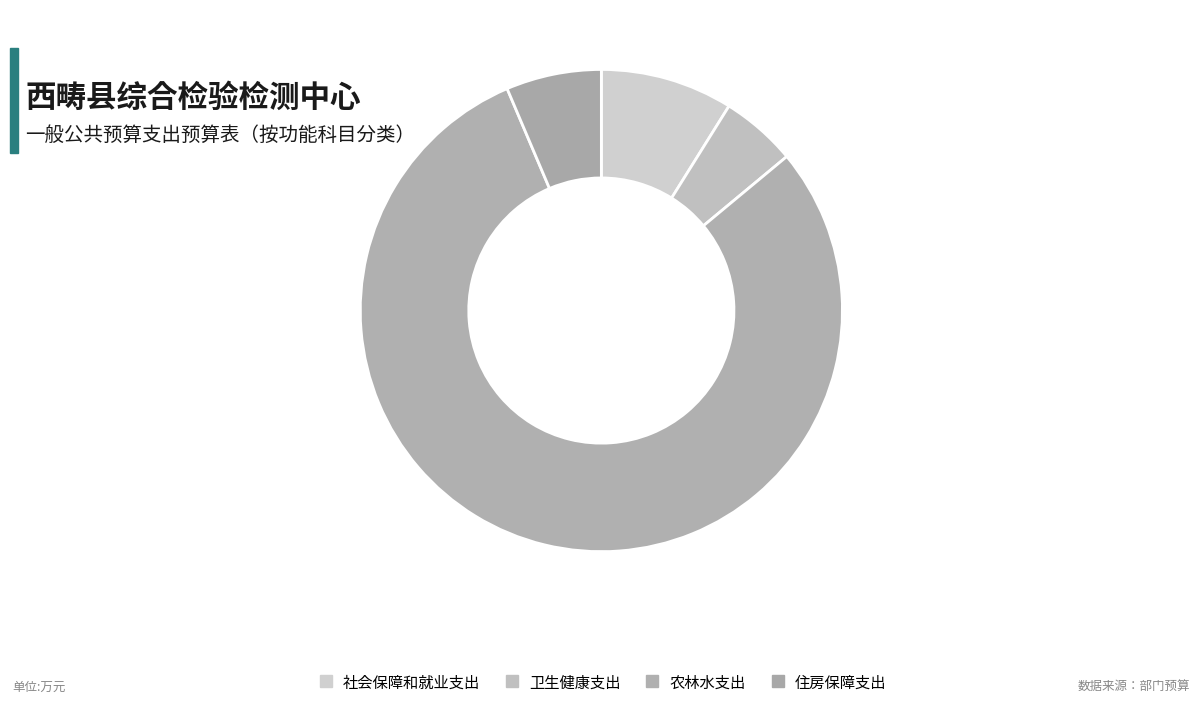

True or false: 社会保障和就业支出 accounts for 1% of the total.

False